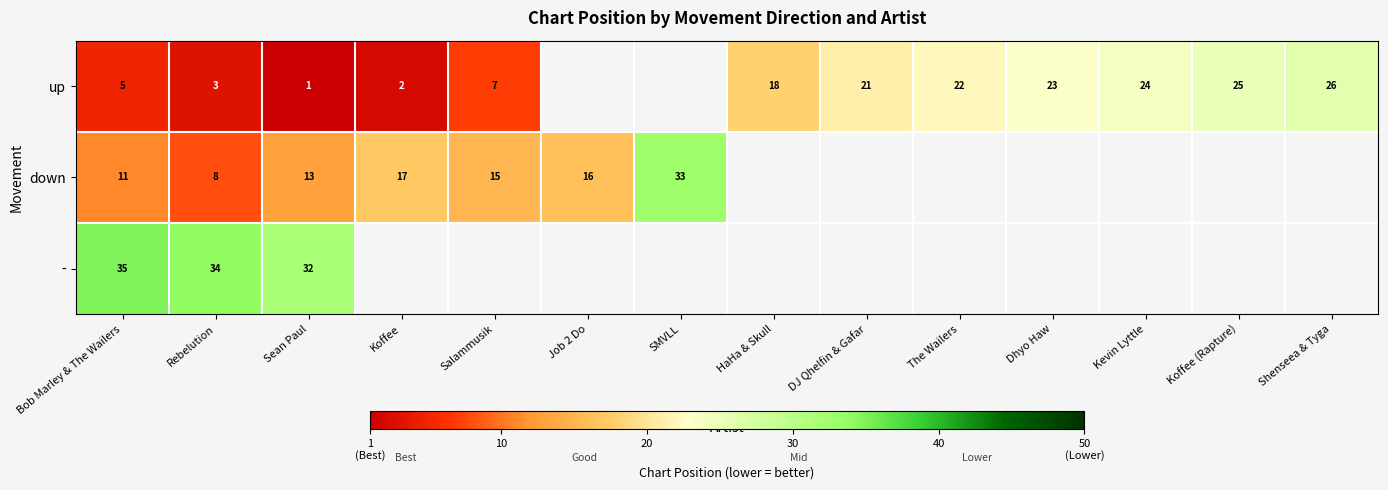

The value of - at Bob Marley & The Wailers is 58.8. True or false?

False